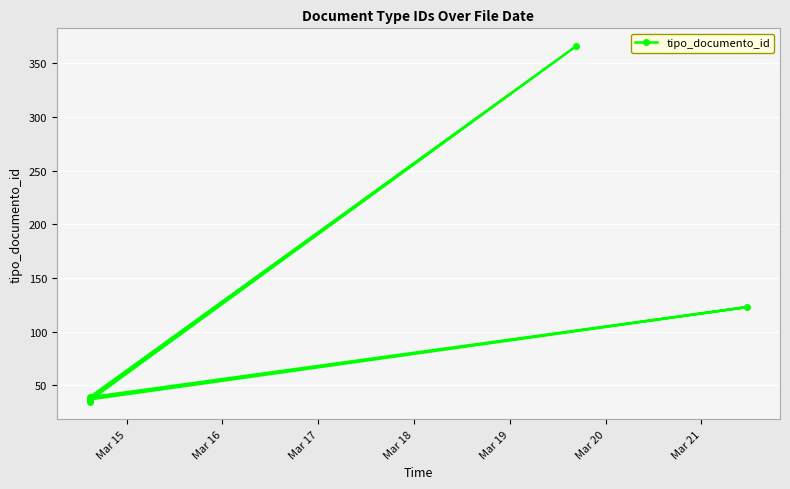

What is the sum of all values?

674